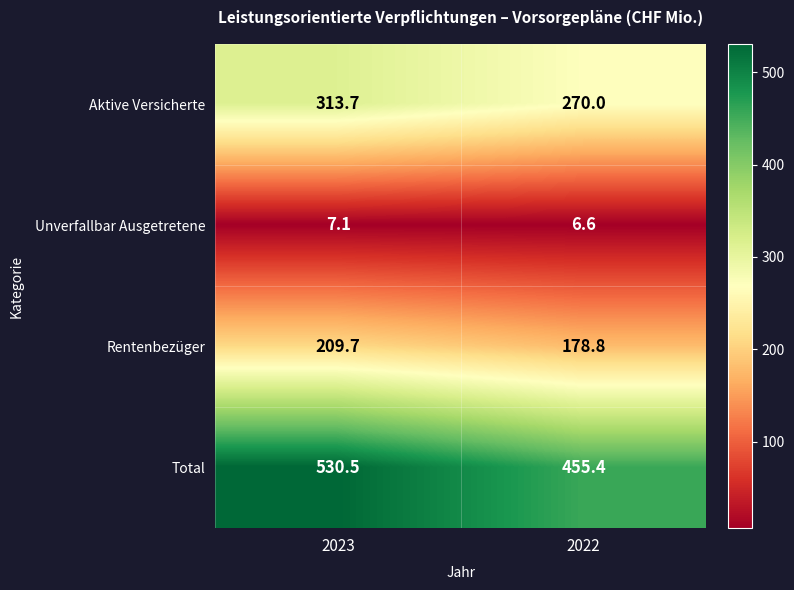

What is the lowest value of the Total series?

455.4